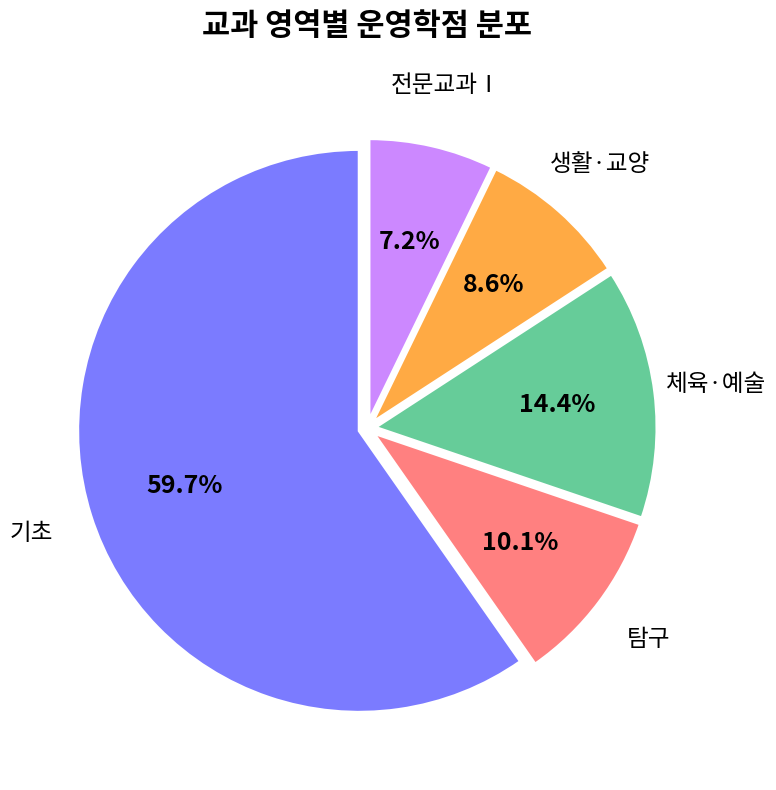

Is there any slice that represents more than half of the pie?

Yes